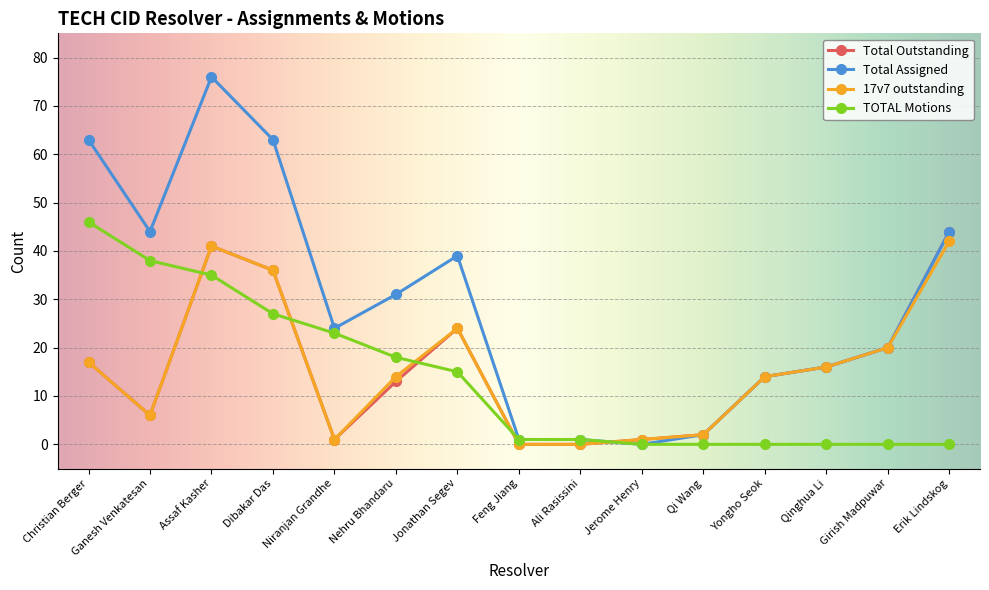

Which series ends up on top after the final intersection of Total Outstanding and TOTAL Motions?

Total Outstanding